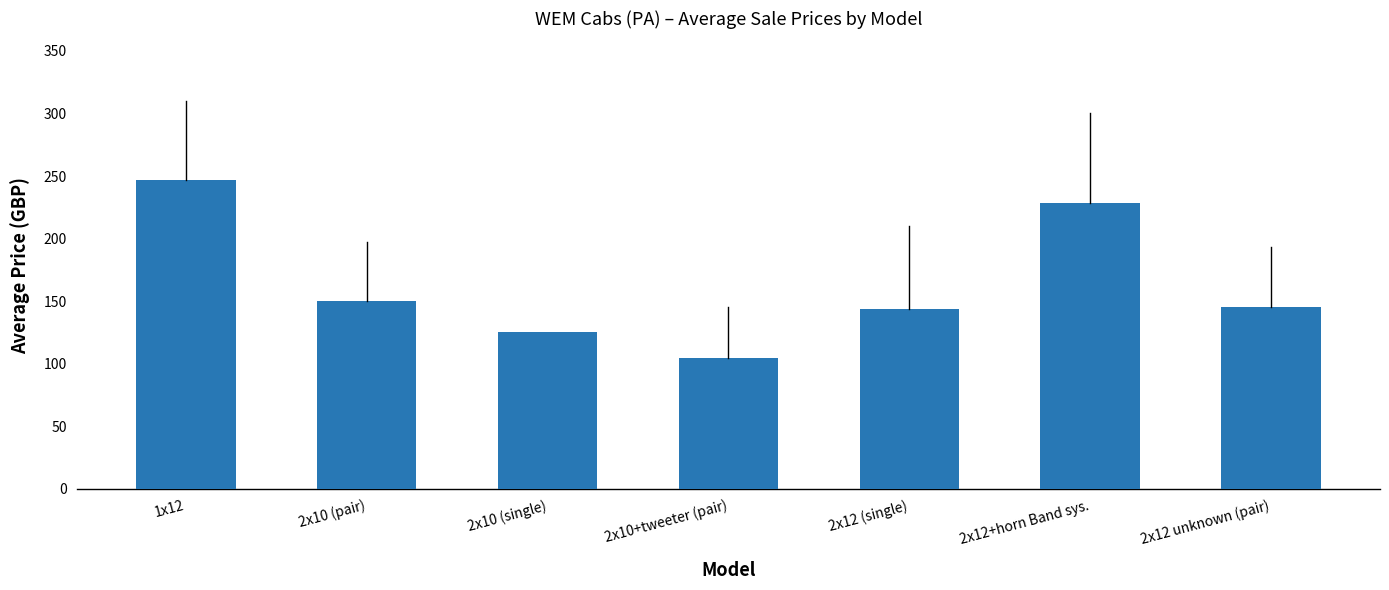

How many data points are less than 145?

3